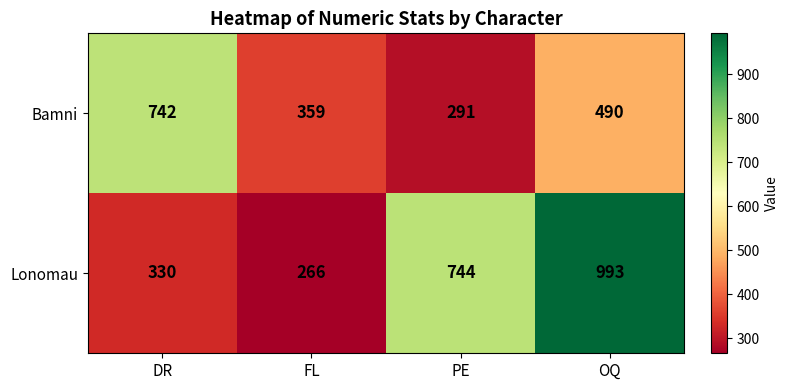

What is the difference between the Lonomau values at OQ and PE?

249